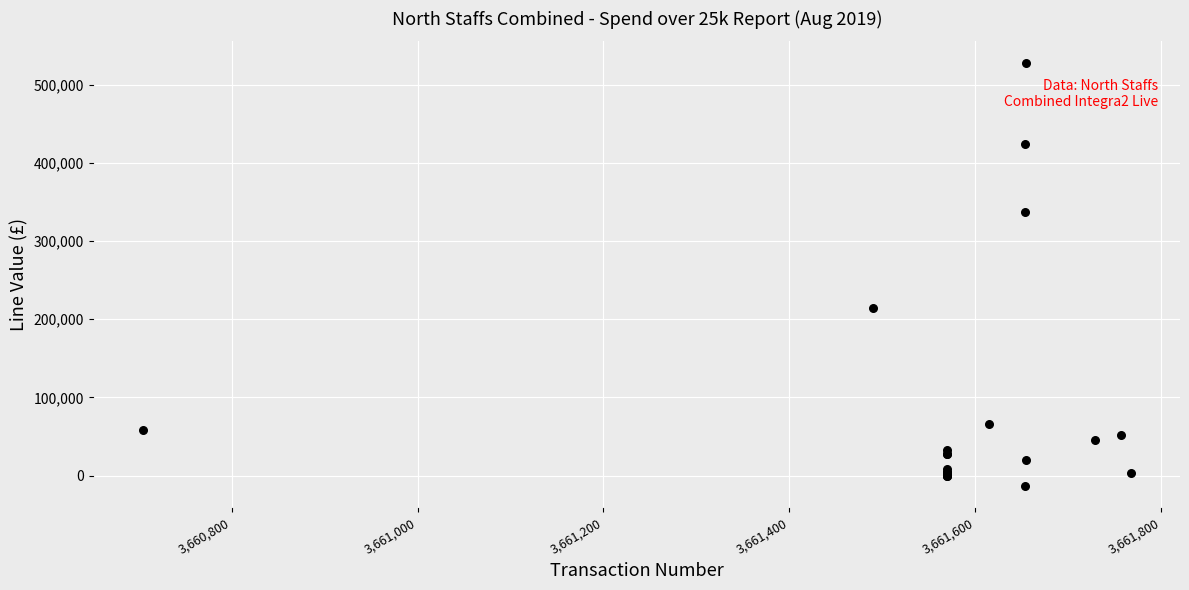

What Y value in the scatter plot is closest to 257369?

214902.4